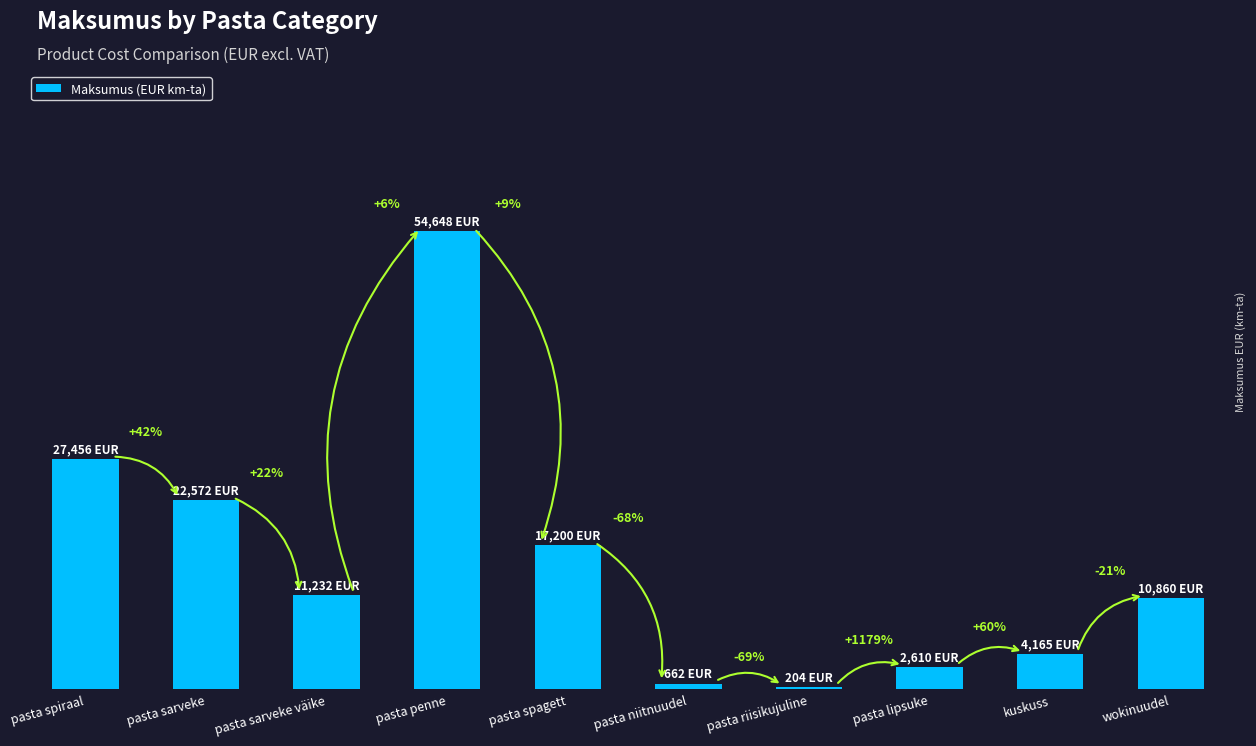

Are the bars horizontal?

No